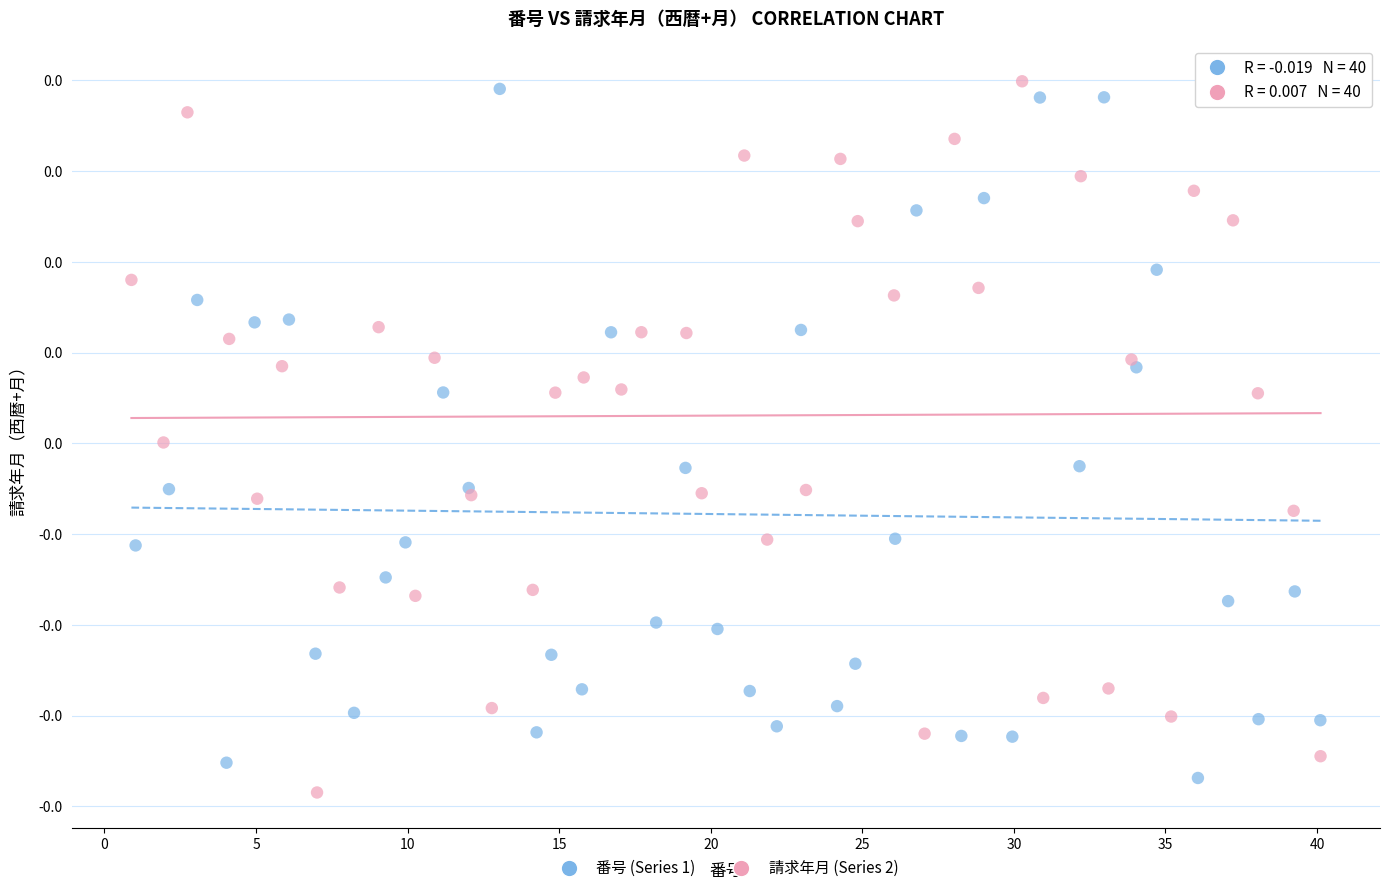

Which series has the largest Y range (max minus min)?

請求年月 (Series 2)